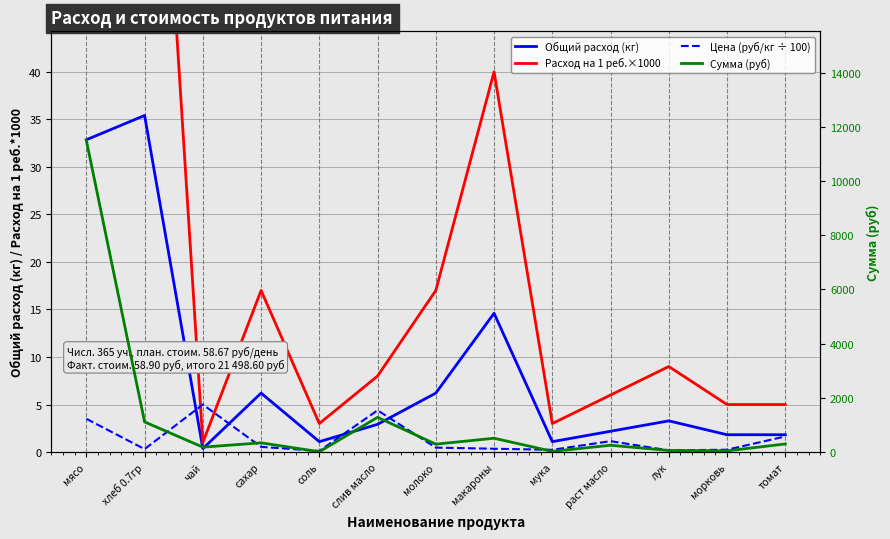

What is the label of the 9th point from the left?

мука